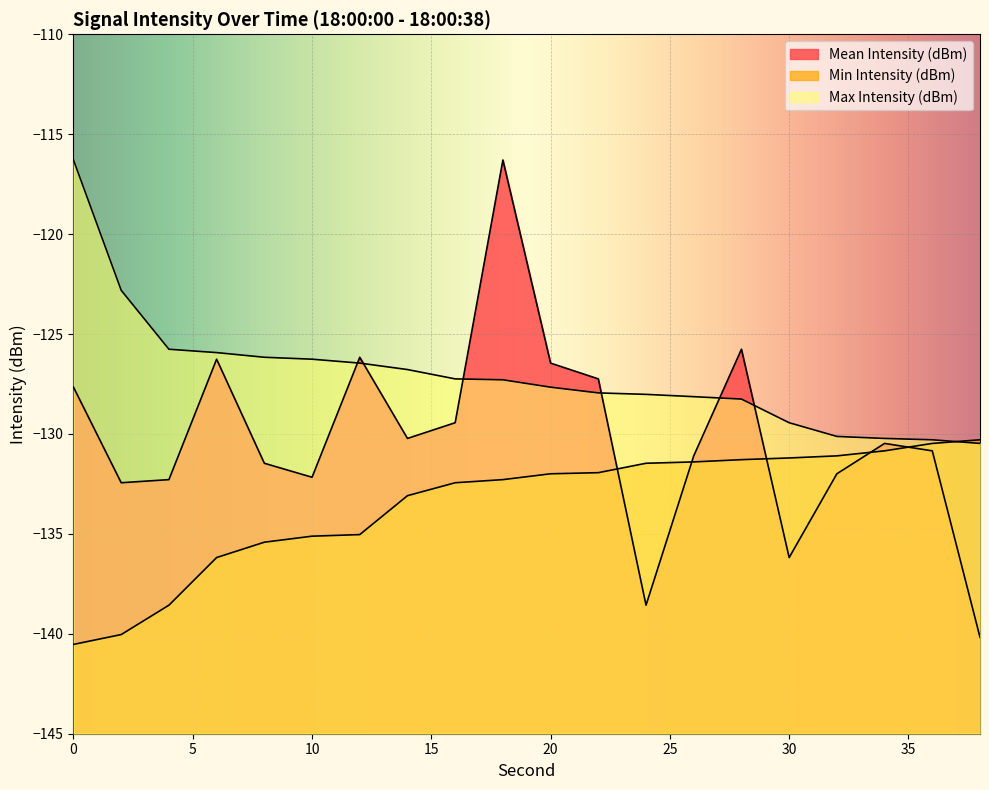

At how many categories does at least one series exceed -123?

3